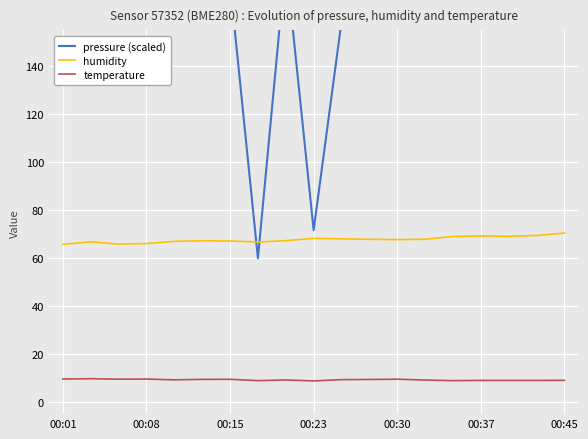

What are all the series names shown in the legend?

pressure (scaled), humidity, temperature